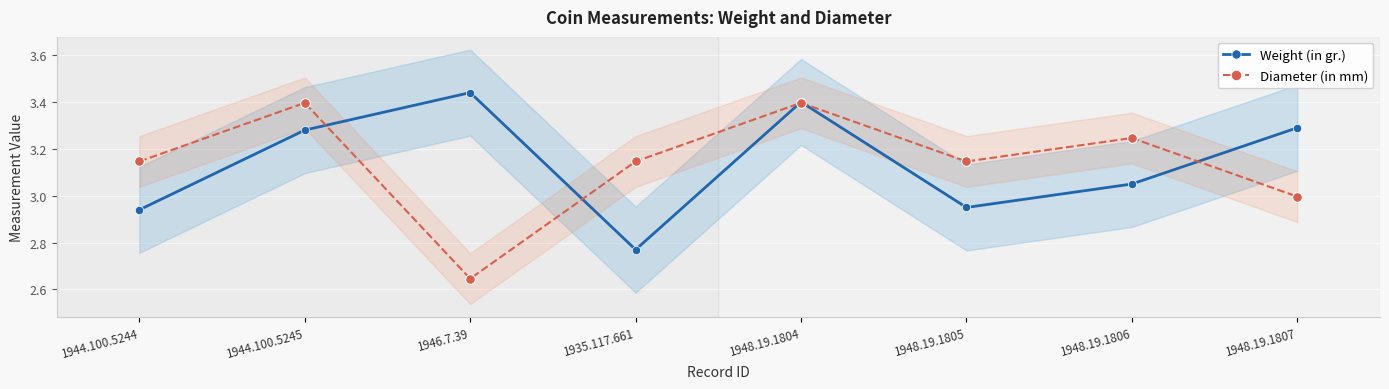

True or false: Diameter (in mm) and Weight (in gr.) cross at least once.

True